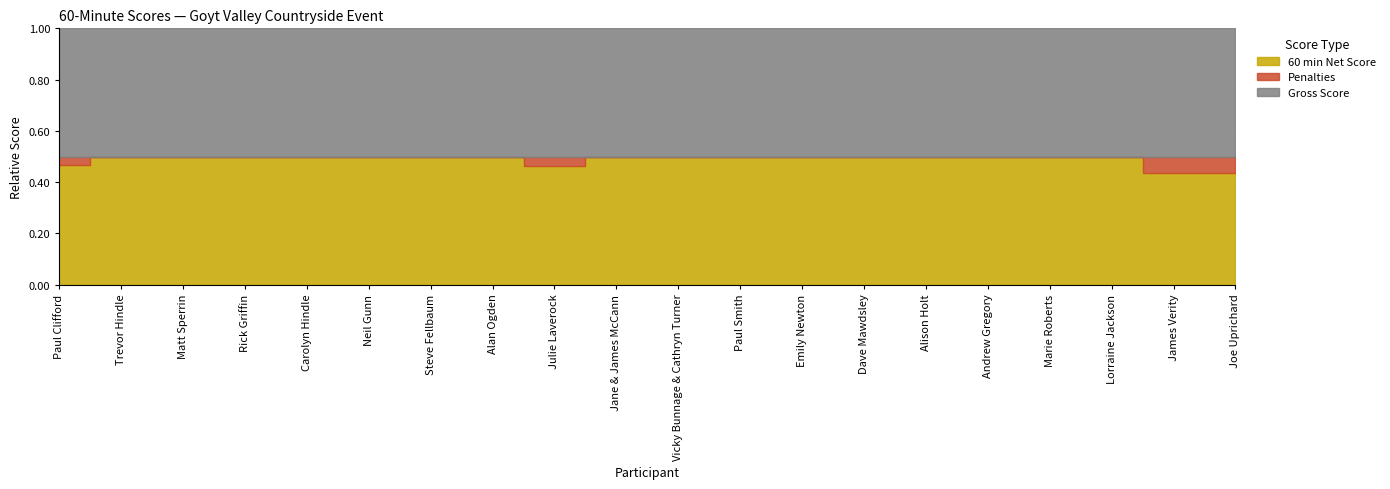

How many data points in Penalties are above 0?

4